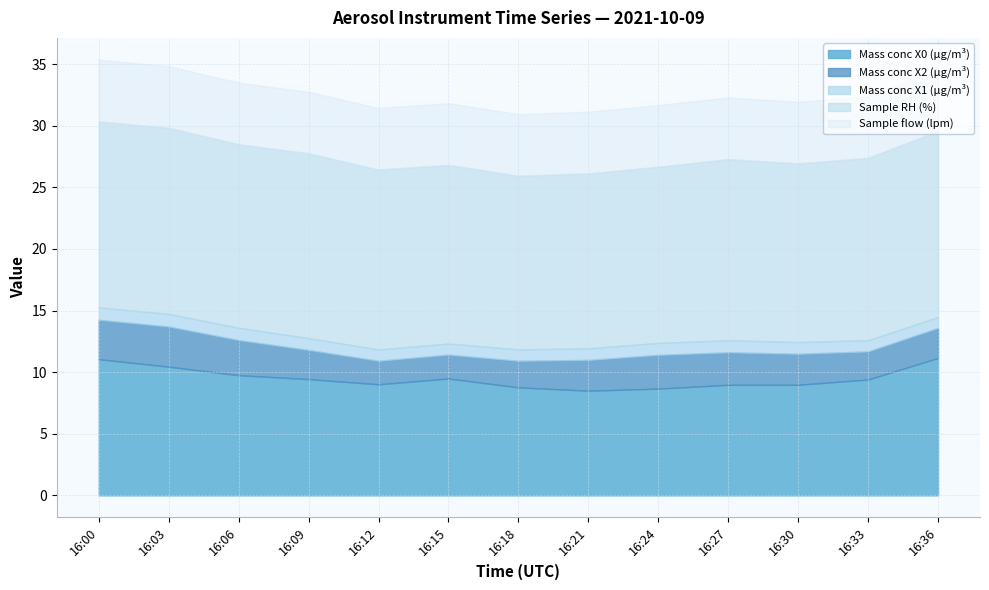

Reading right to left, extract all data points from this chart.

Mass conc X0 (μg/m³): 16:36=11.2	16:33=9.4	16:30=9.0	16:27=9.0	16:24=8.7	16:21=8.5	16:18=8.8	16:15=9.5	16:12=9.0	16:09=9.4	16:06=9.8	16:03=10.4	16:00=11.1
Mass conc X2 (μg/m³): 16:36=2.4	16:33=2.3	16:30=2.5	16:27=2.6	16:24=2.7	16:21=2.5	16:18=2.2	16:15=1.9	16:12=1.9	16:09=2.4	16:06=2.9	16:03=3.3	16:00=3.2
Mass conc X1 (μg/m³): 16:36=0.9	16:33=0.9	16:30=0.9	16:27=1.0	16:24=1.0	16:21=0.9	16:18=0.9	16:15=0.9	16:12=0.9	16:09=1.0	16:06=1.0	16:03=1.0	16:00=1.0
Sample RH (%): 16:36=15.1	16:33=14.8	16:30=14.5	16:27=14.7	16:24=14.3	16:21=14.2	16:18=14.1	16:15=14.5	16:12=14.6	16:09=15.0	16:06=14.9	16:03=15.1	16:00=15.1
Sample flow (lpm): 16:36=5.0	16:33=5.0	16:30=5.0	16:27=5.0	16:24=5.0	16:21=5.0	16:18=5.0	16:15=5.0	16:12=5.0	16:09=5.0	16:06=5.0	16:03=5.0	16:00=5.0